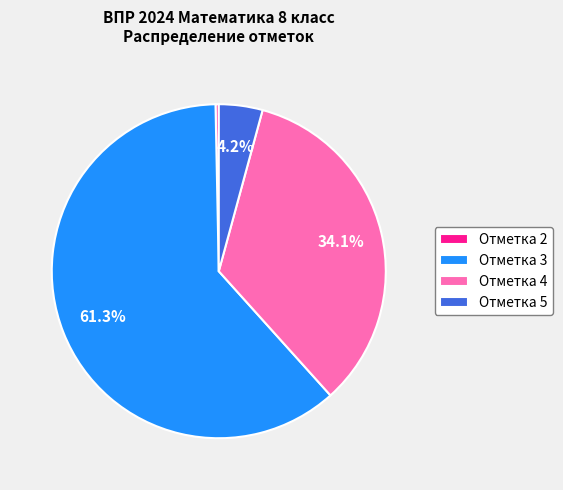

Between Отметка 2 and Отметка 5, which is larger?

Отметка 5